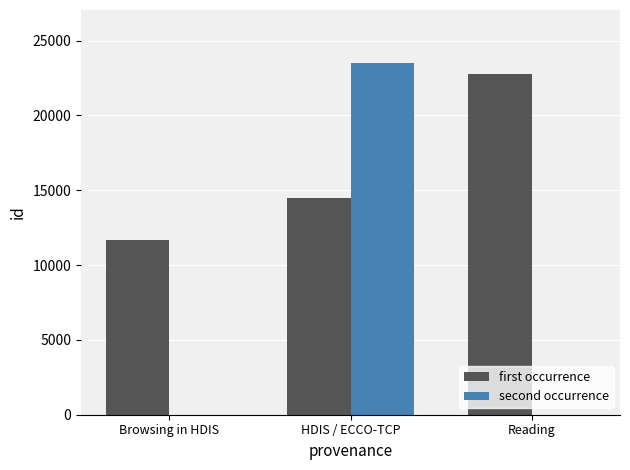

What is the sum of all second occurrence values?

23517